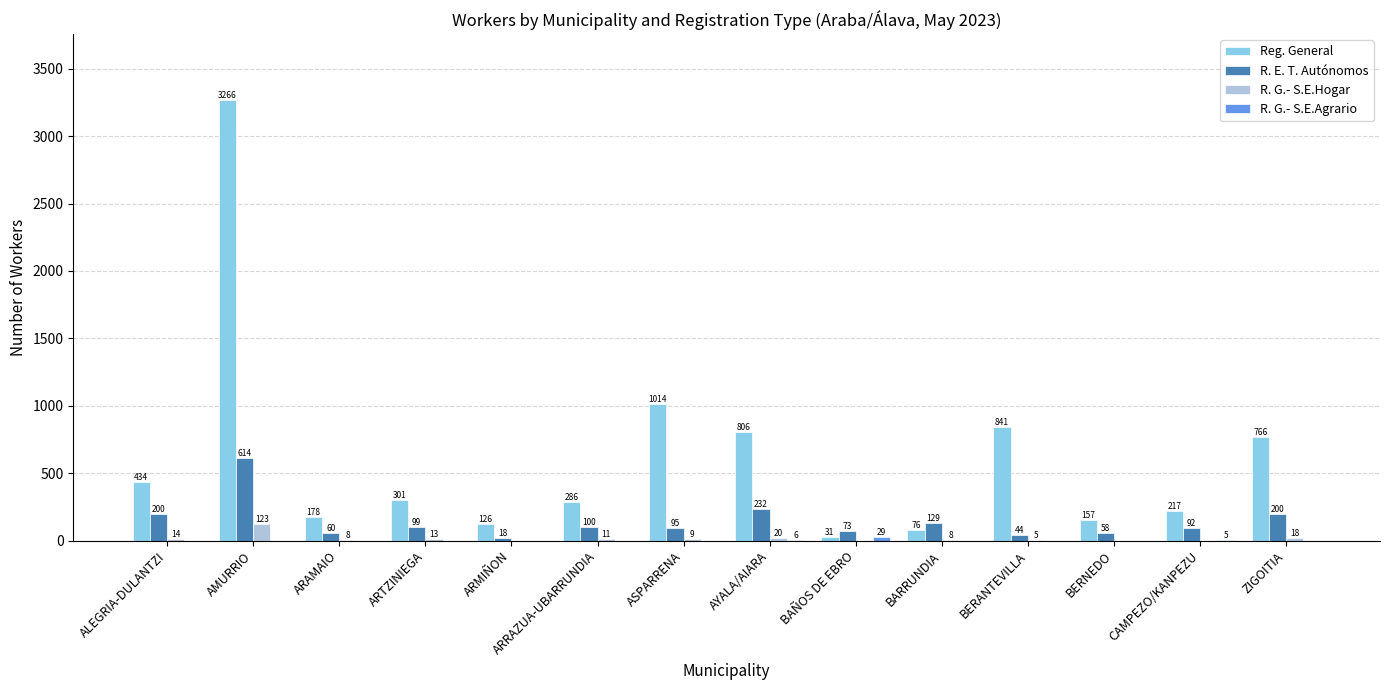

Which series changed the most between ARAMAIO and ARRAZUA-UBARRUNDIA?

Reg. General